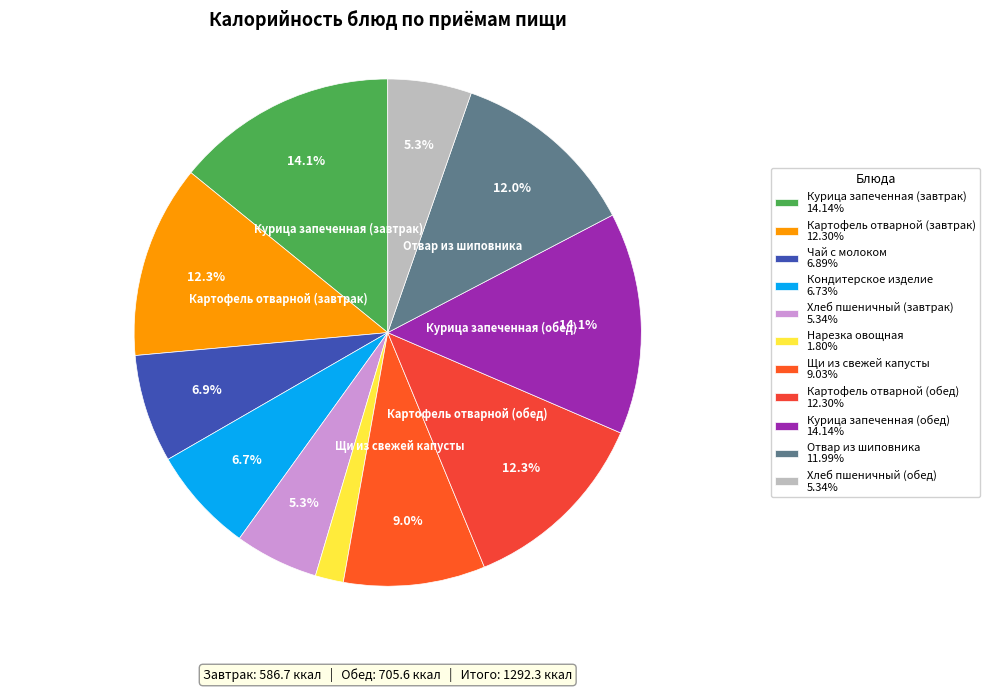

What is the change in value from Кондитерское изделие to Нарезка овощная?

-63.8